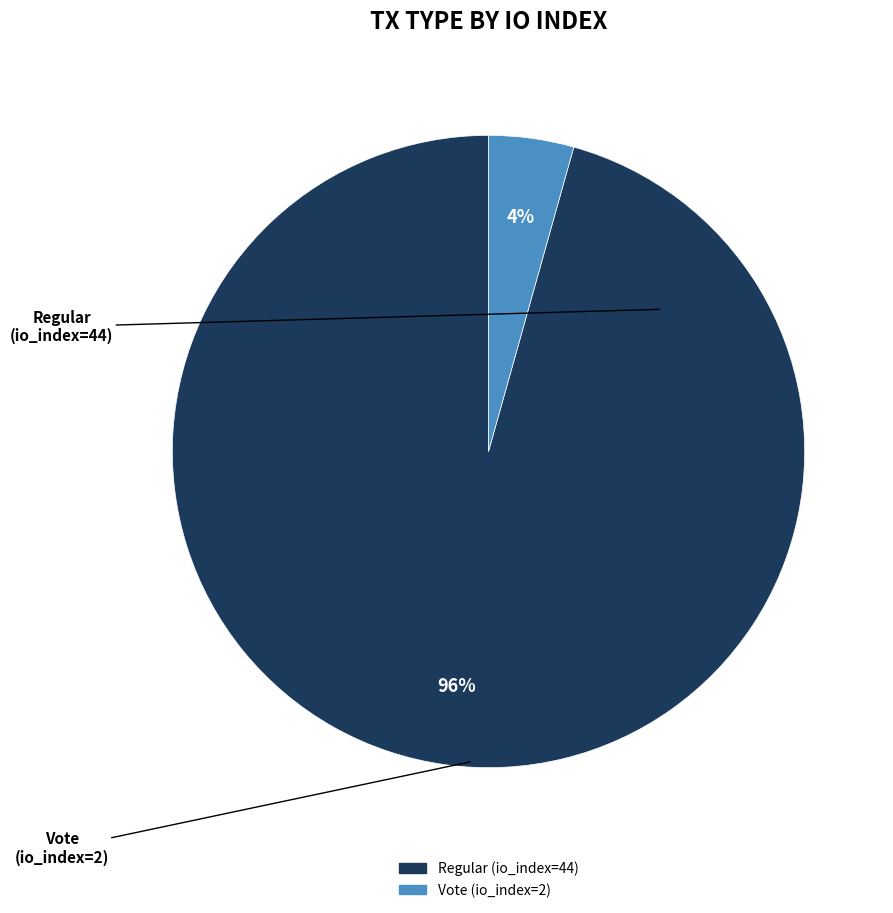

Is there any slice that represents more than half of the pie?

Yes